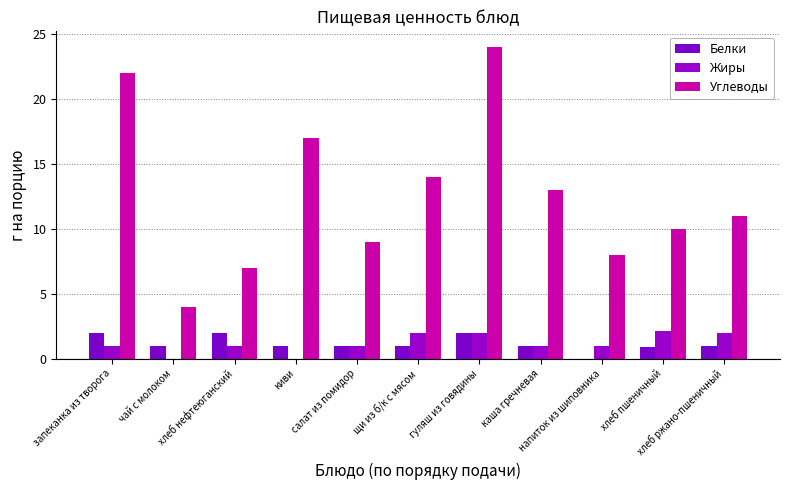

Reading left to right, list all the values displayed in this chart.

Белки: запеканка из творога=2.0	чай с молоком=1.0	хлеб нефтеюганский=2.0	киви=1.0	салат из помидор=1.0	щи из б/к с мясом=1.0	гуляш из говядины=2.0	каша гречневая=1.0	напиток из шиповника=0.0	хлеб пшеничный=0.9	хлеб ржано-пшеничный=1.0
Жиры: запеканка из творога=1.0	чай с молоком=0.0	хлеб нефтеюганский=1.0	киви=0.0	салат из помидор=1.0	щи из б/к с мясом=2.0	гуляш из говядины=2.0	каша гречневая=1.0	напиток из шиповника=1.0	хлеб пшеничный=2.1	хлеб ржано-пшеничный=2.0
Углеводы: запеканка из творога=22.0	чай с молоком=4.0	хлеб нефтеюганский=7.0	киви=17.0	салат из помидор=9.0	щи из б/к с мясом=14.0	гуляш из говядины=24.0	каша гречневая=13.0	напиток из шиповника=8.0	хлеб пшеничный=10.0	хлеб ржано-пшеничный=11.0